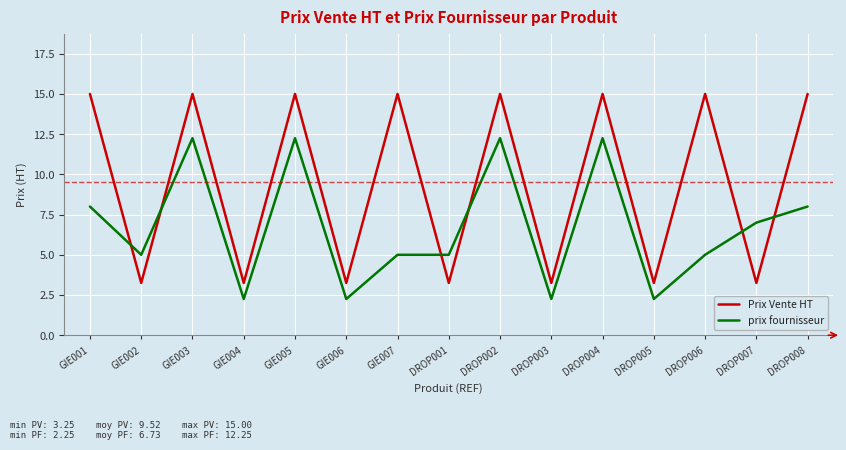

List the series in order of their overall mean, lowest first.

prix fournisseur, Prix Vente HT